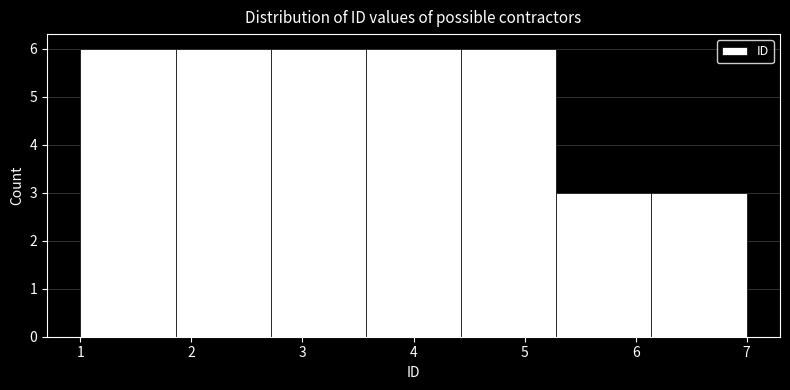

How tall is the bar that spans 1.0 to 1.9 on the x-axis? Neither the bar edges nor the heights are printed on the chart, so give them approximately, as read against the axes.

6